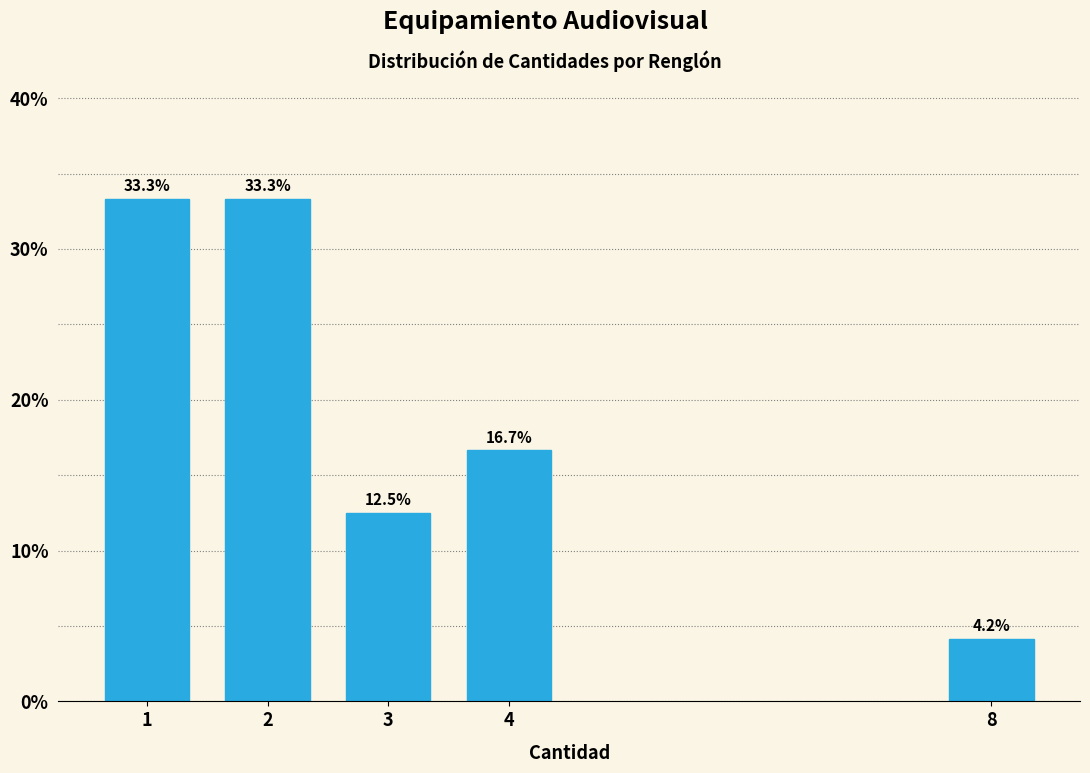

Reading left to right, list all the values displayed in this chart.

33.3	33.3	12.5	16.7	4.2